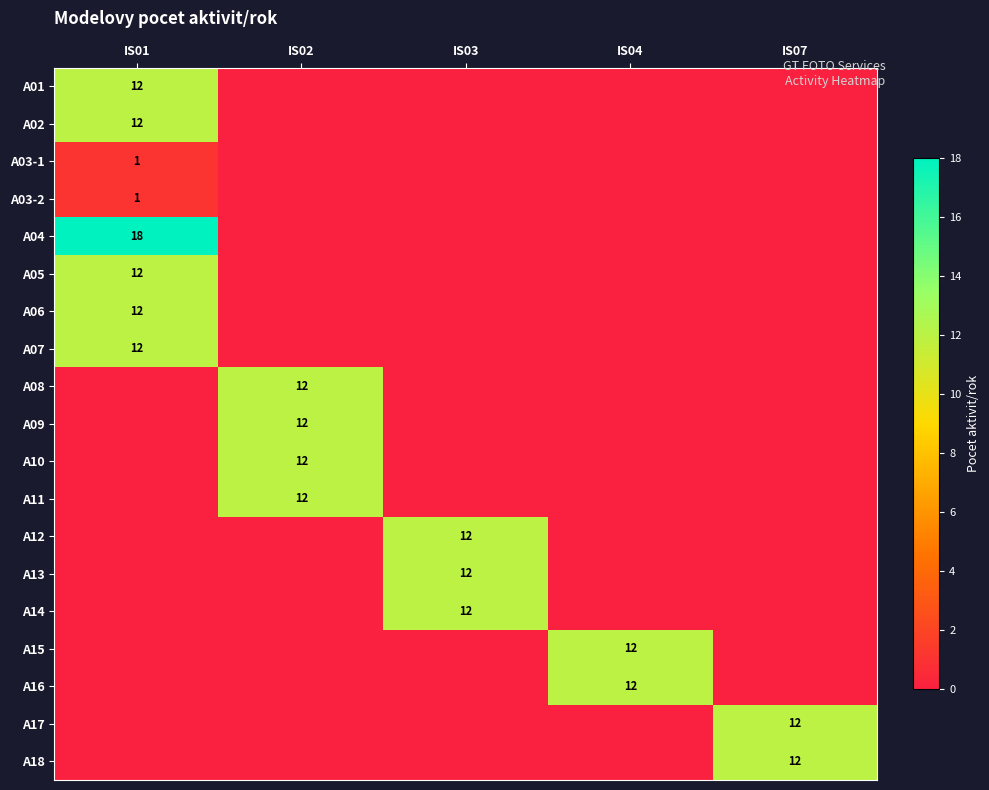

Which category has the lowest value across all series?

IS02